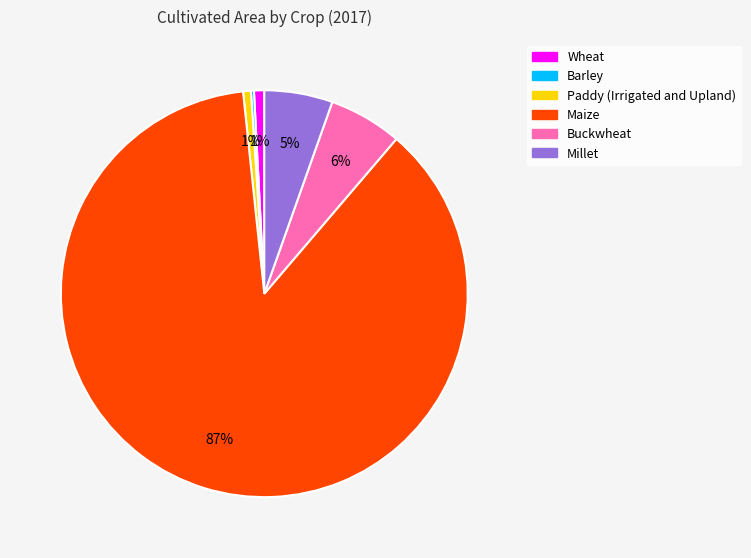

True or false: Paddy (Irrigated and Upland) accounts for 11% of the total.

False